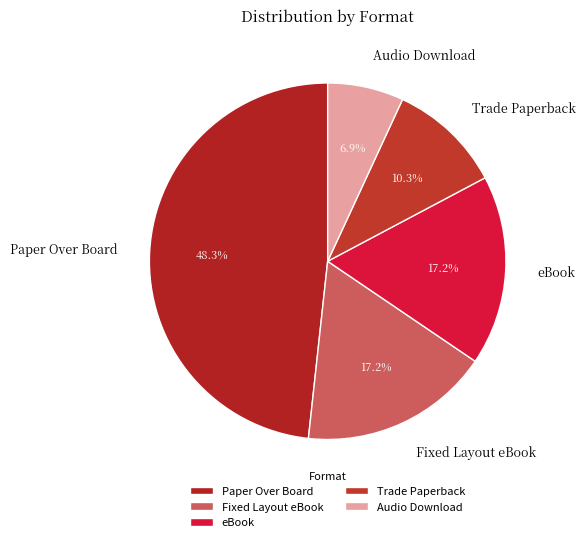

How much of the chart is everything except eBook?

82.8%